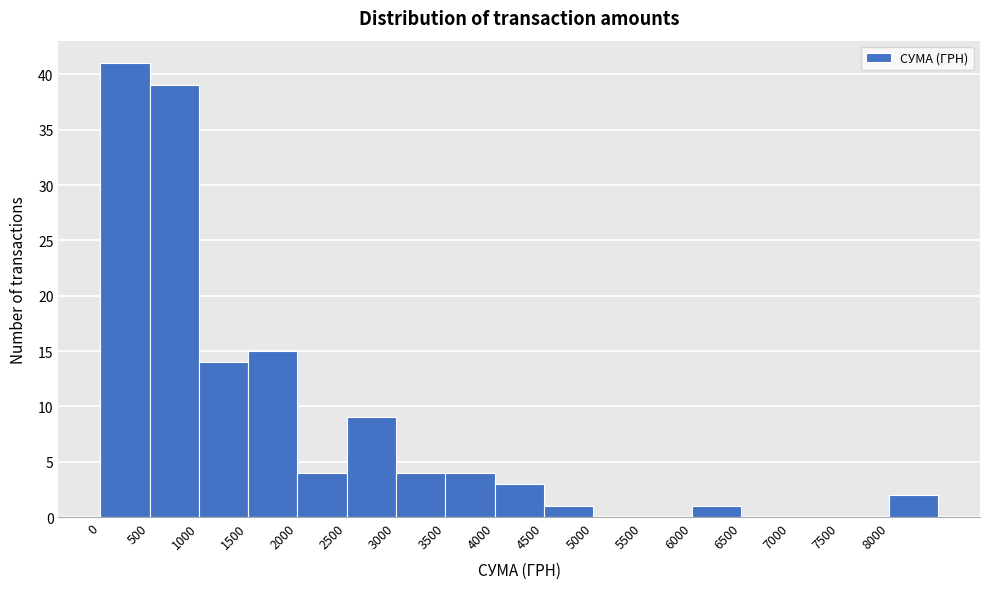

Over which range of the x-axis is the bar tallest?

0 to 500